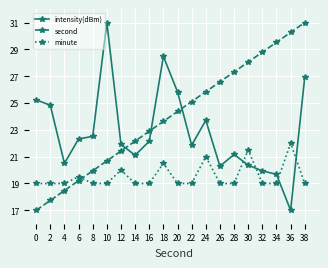

What is the total value across all series at 16?

64.0